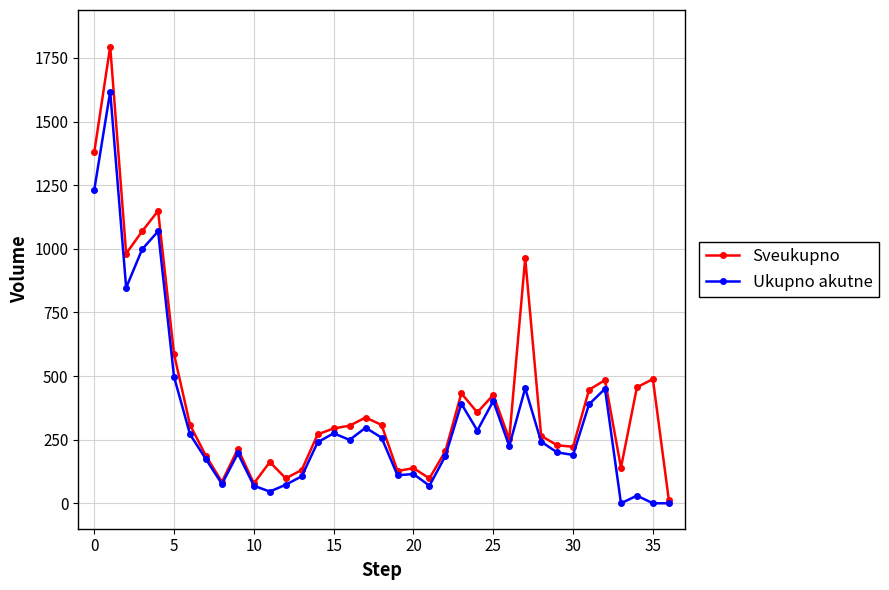

Which series has the largest range (max minus min)?

Sveukupno